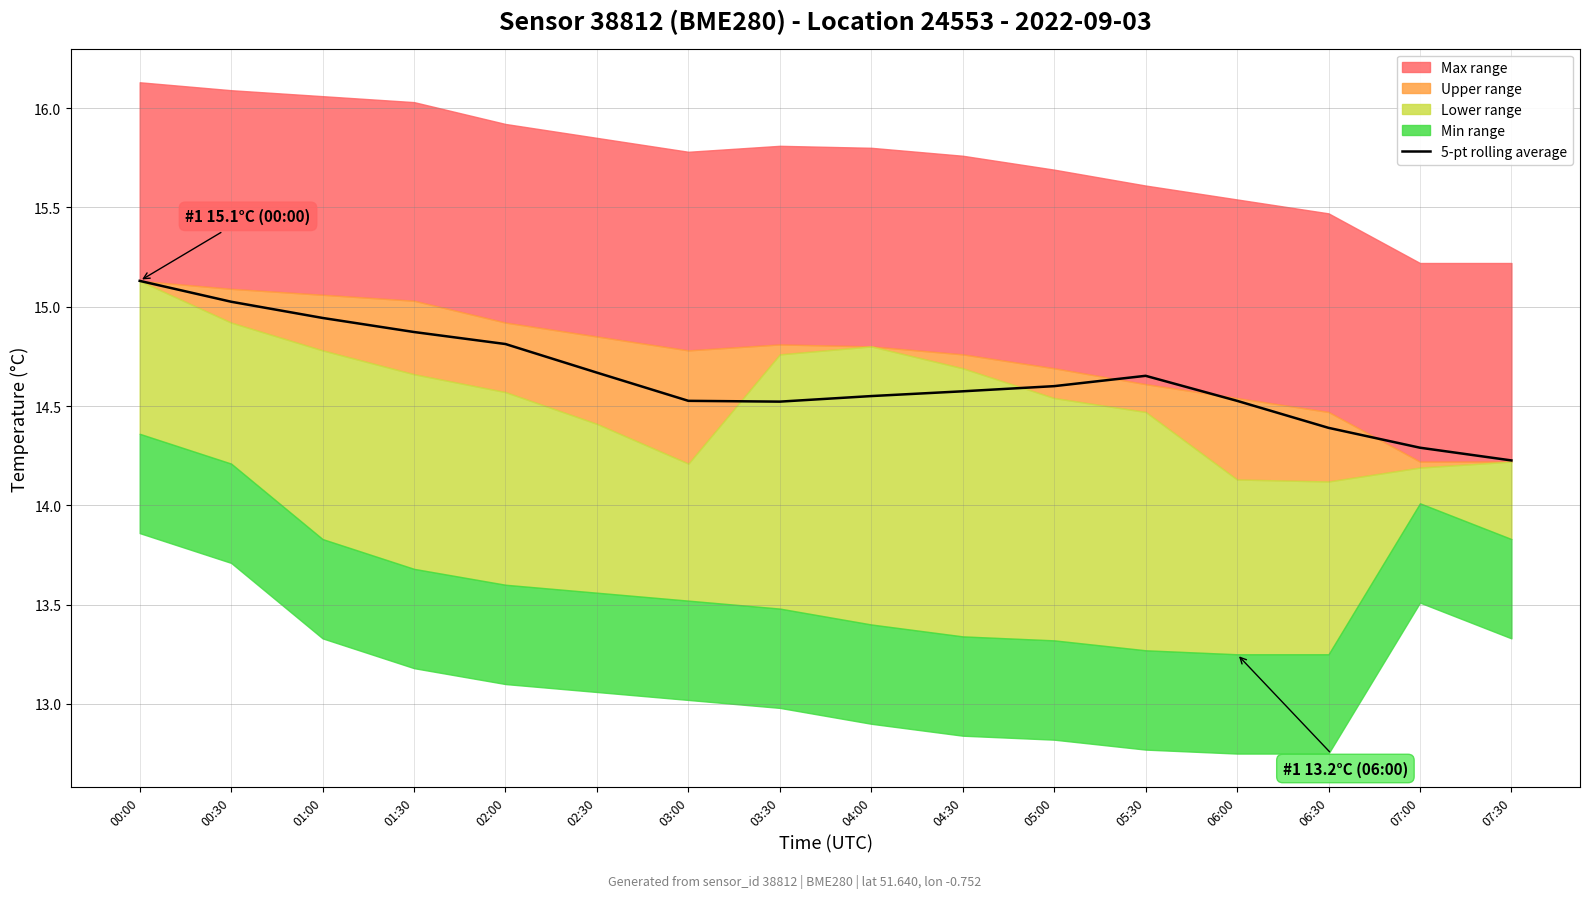

What is the change in value from 02:30 to 03:00?

-0.1